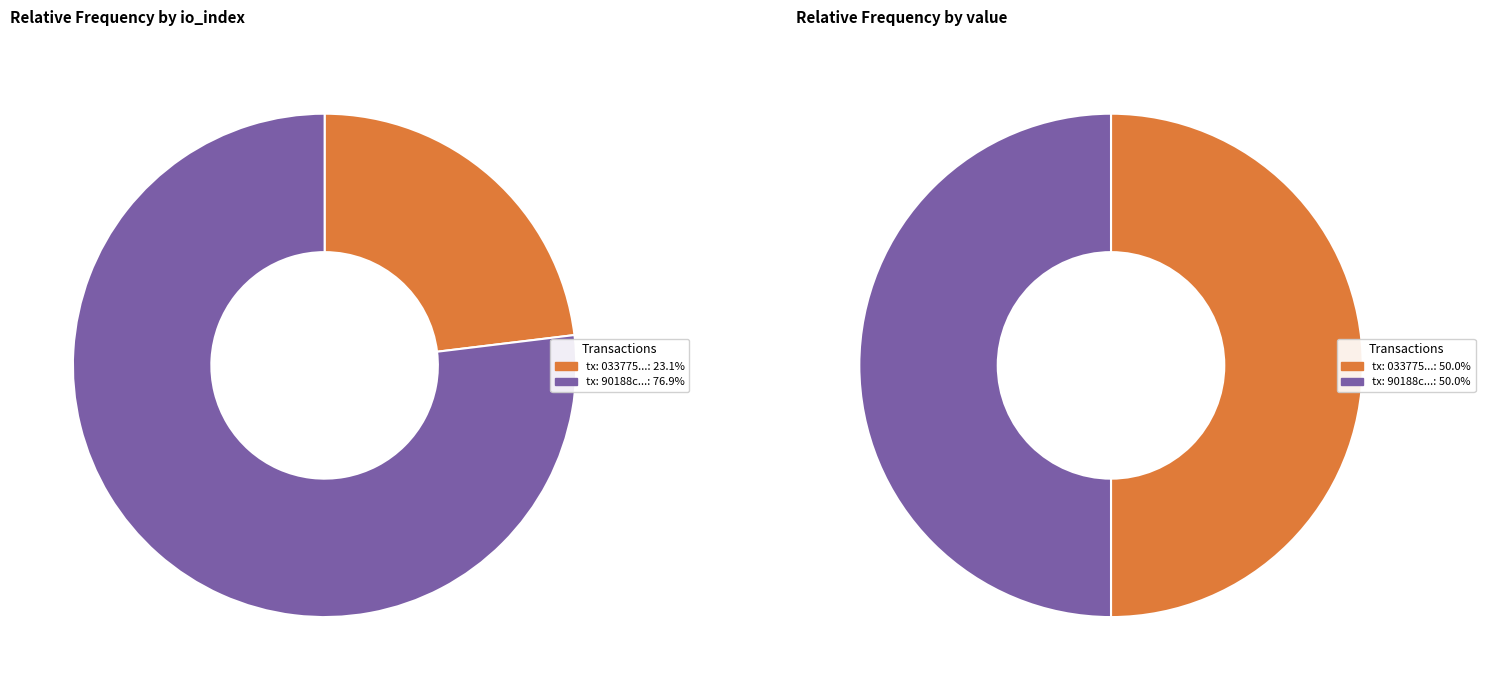

Which has a higher value, values_value or values_io_index?

values_value